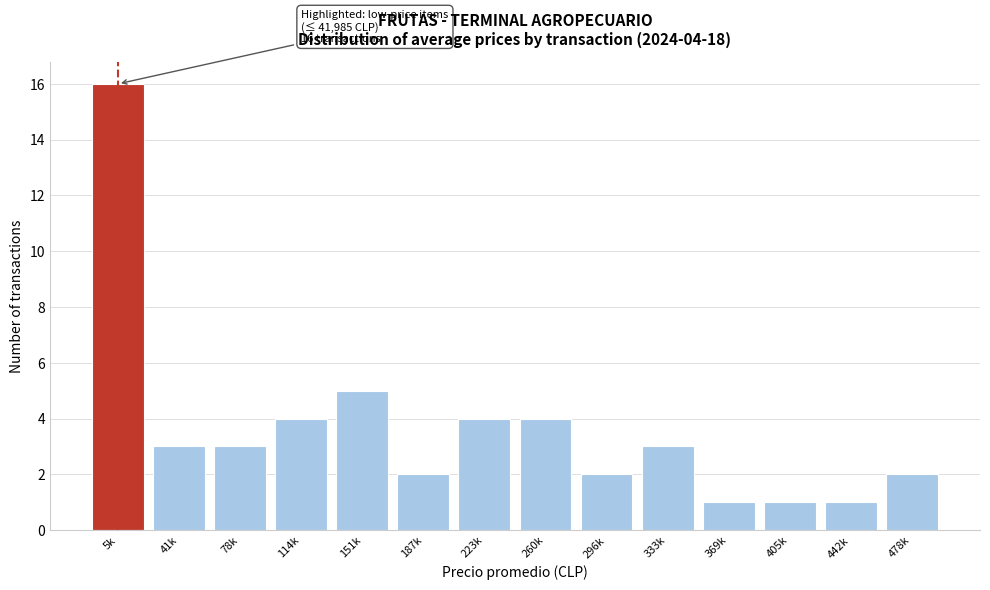

Reading right to left, list all the values displayed in this chart.

478k=2	442k=1	405k=1	369k=1	333k=3	296k=2	260k=4	223k=4	187k=2	151k=5	114k=4	78k=3	41k=3	5k=16